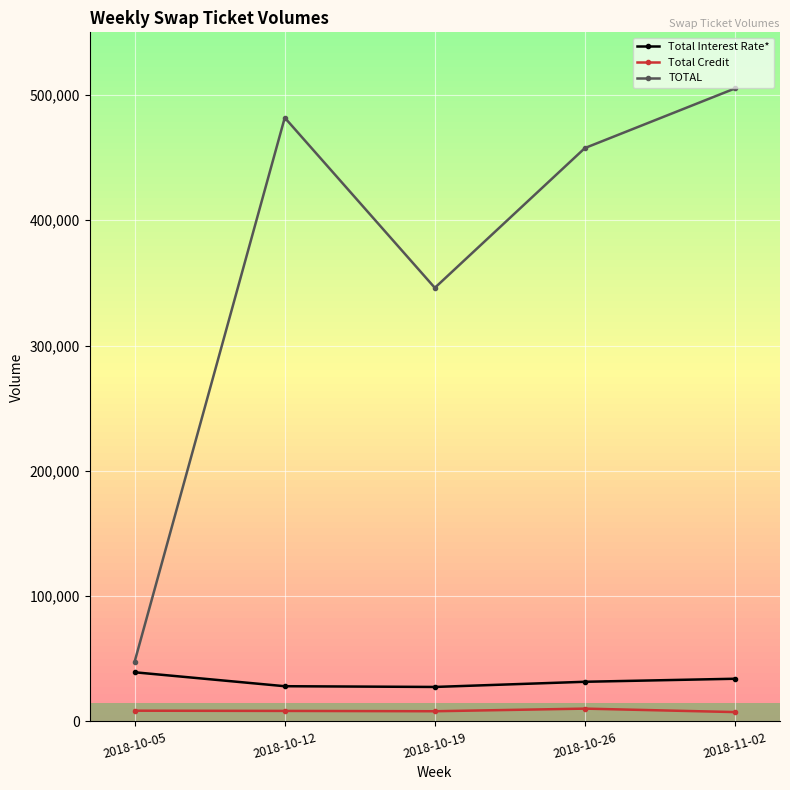

At which category is the sum across all series the highest?

2018-11-02